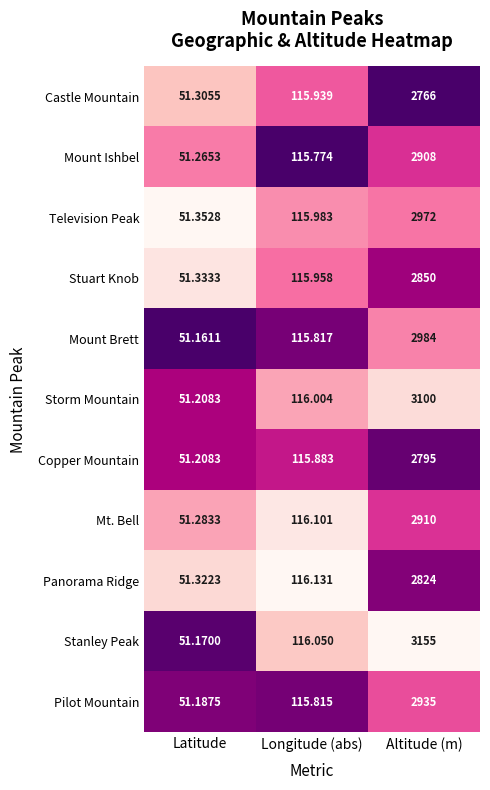

Which series has the largest total across all categories?

Stanley Peak